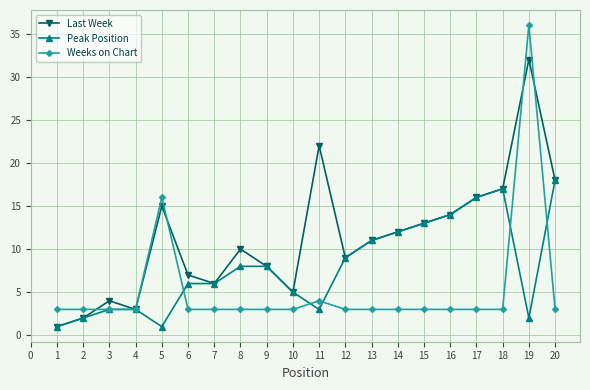

How many distinct data groups are displayed?

3